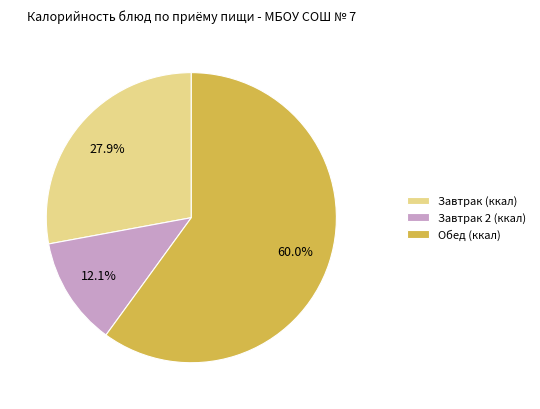

Is there a majority slice in this chart?

Yes